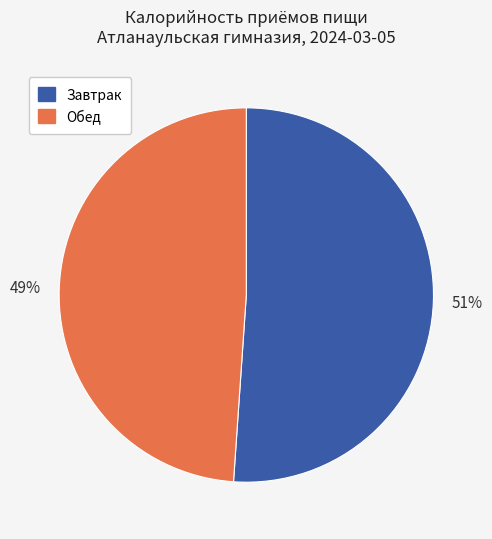

Do Обед and Завтрак together represent more than half of the pie?

Yes